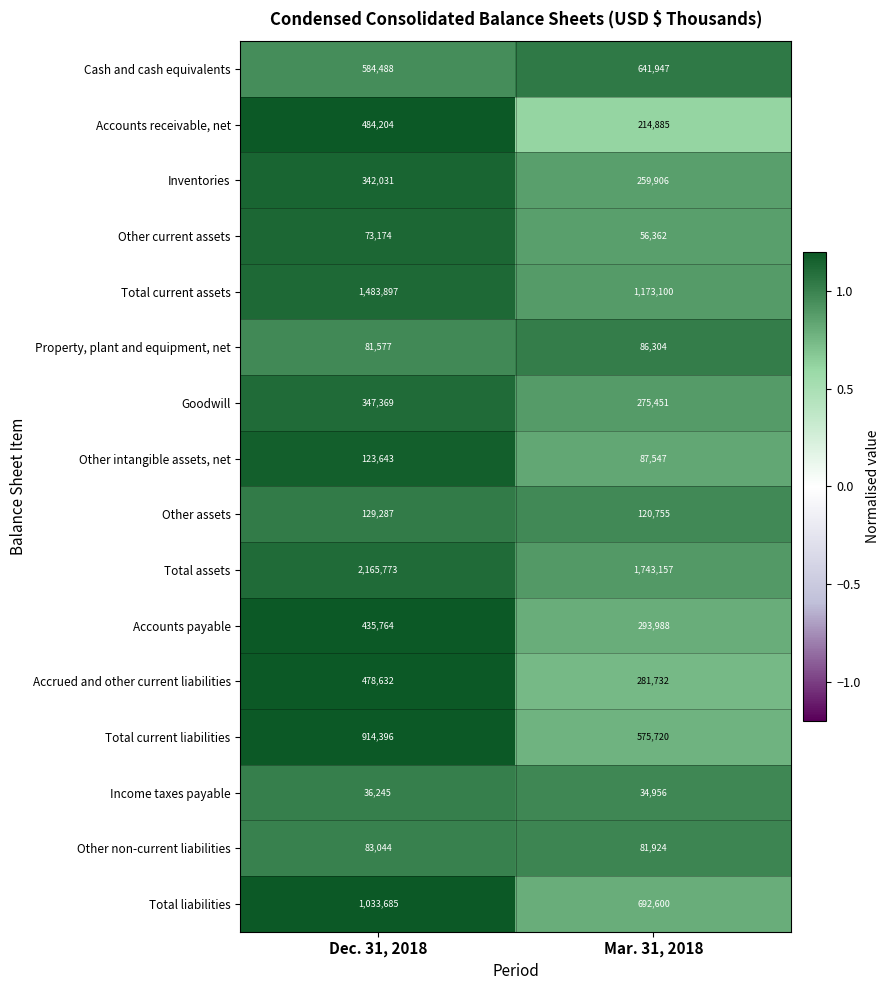

What is the maximum value shown in the chart?

2165773